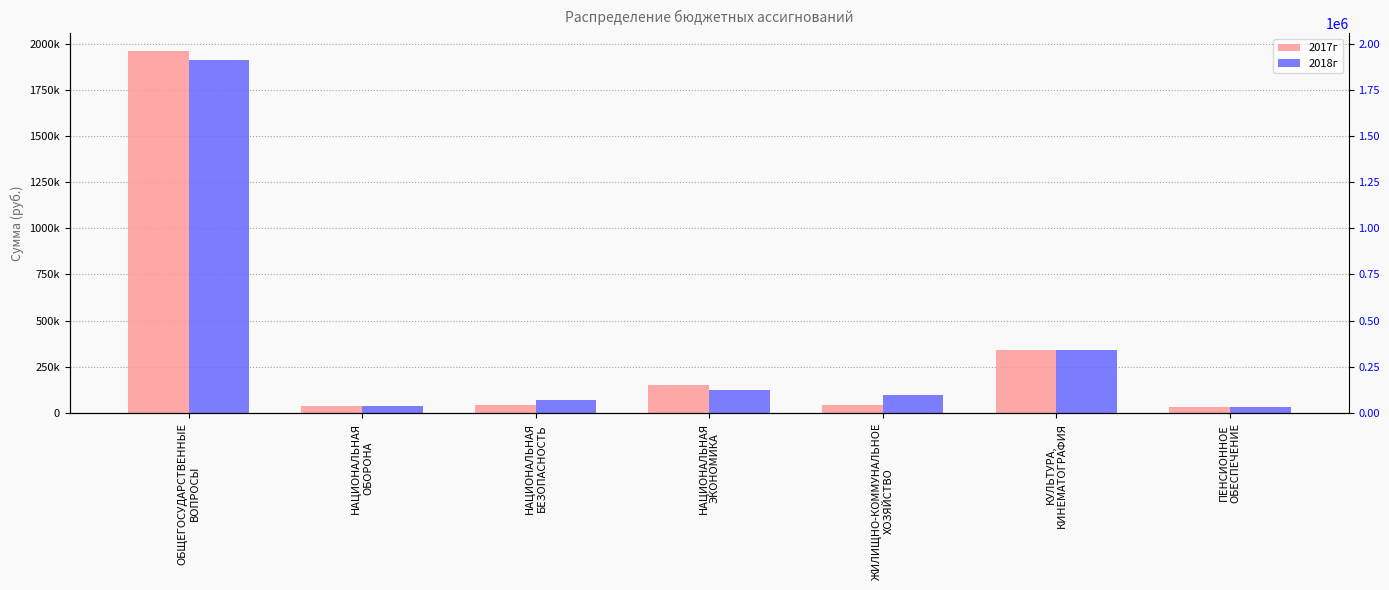

True or false: 2018г has a value of 30000 at ПЕНСИОННОЕ
ОБЕСПЕЧЕНИЕ.

True